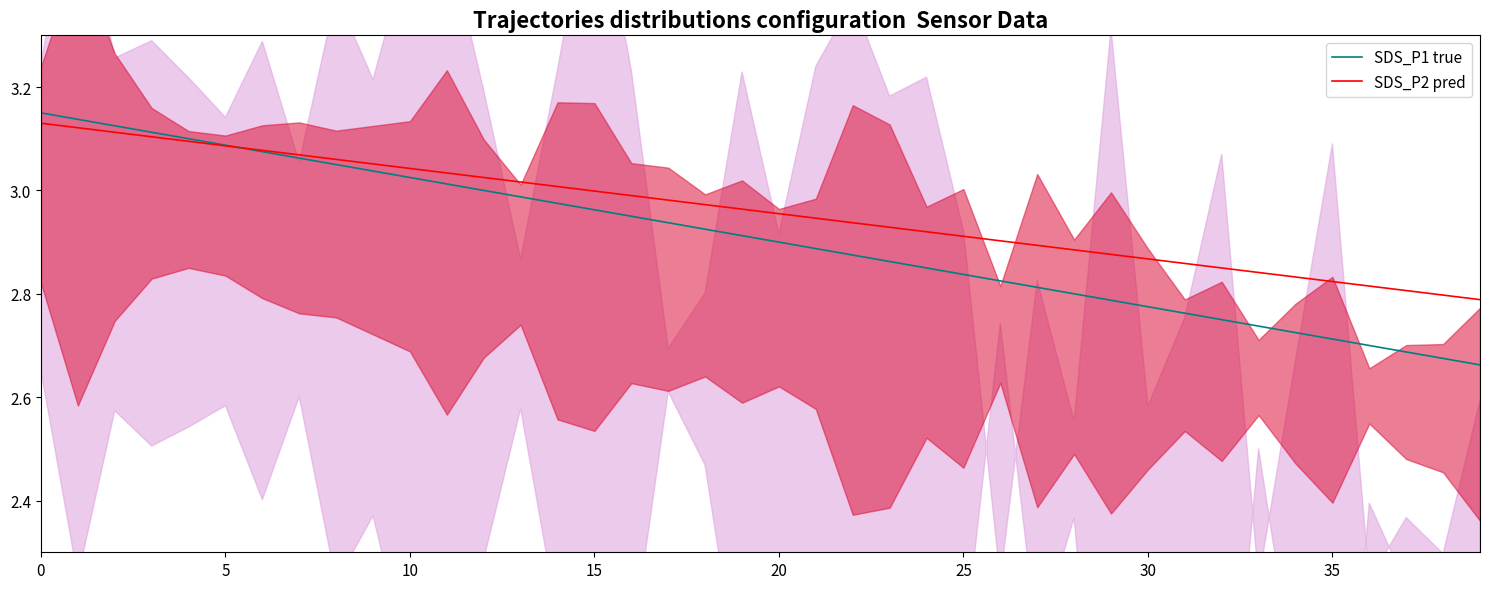

What is the sum of the SDS_P2 pred values at 30 and 9?

5.9